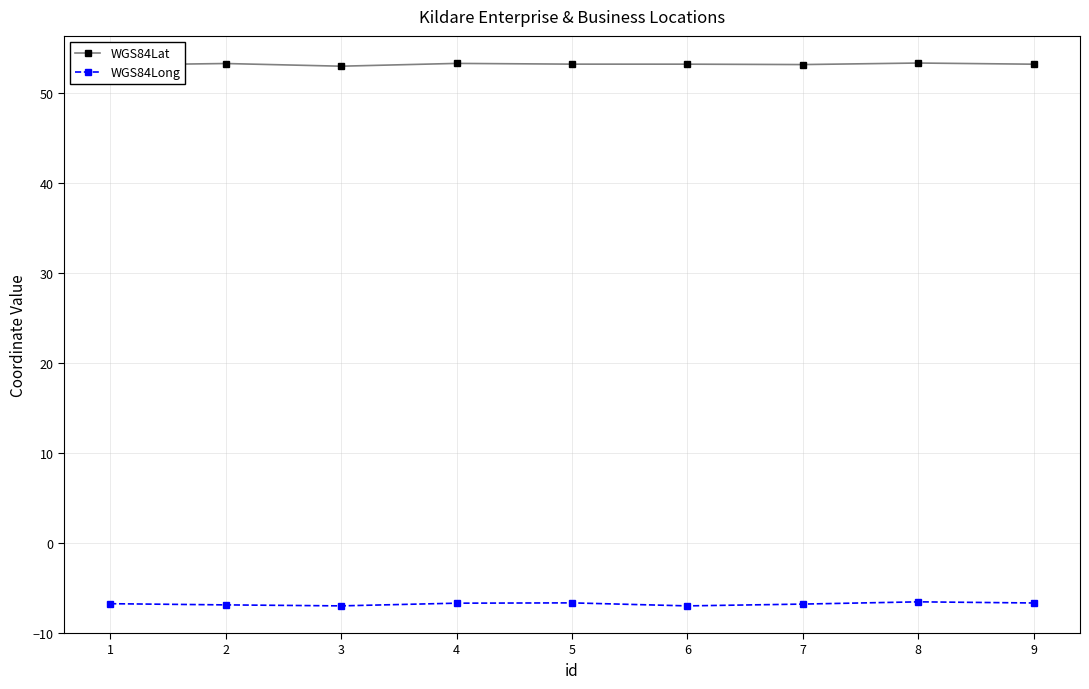

What is the spread (max minus min) of values at 3?

60.0